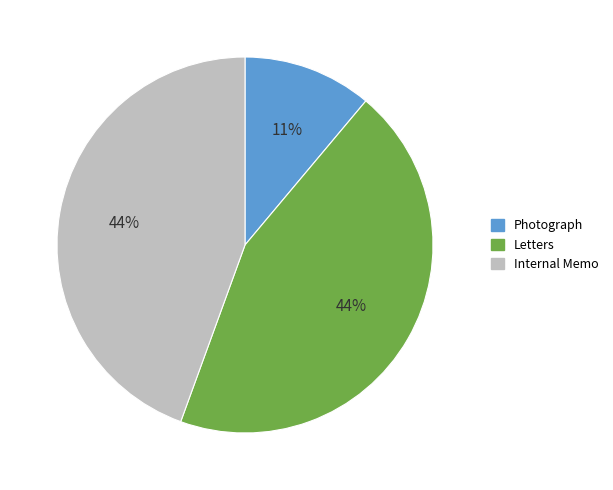

How many segments does this pie chart have?

3